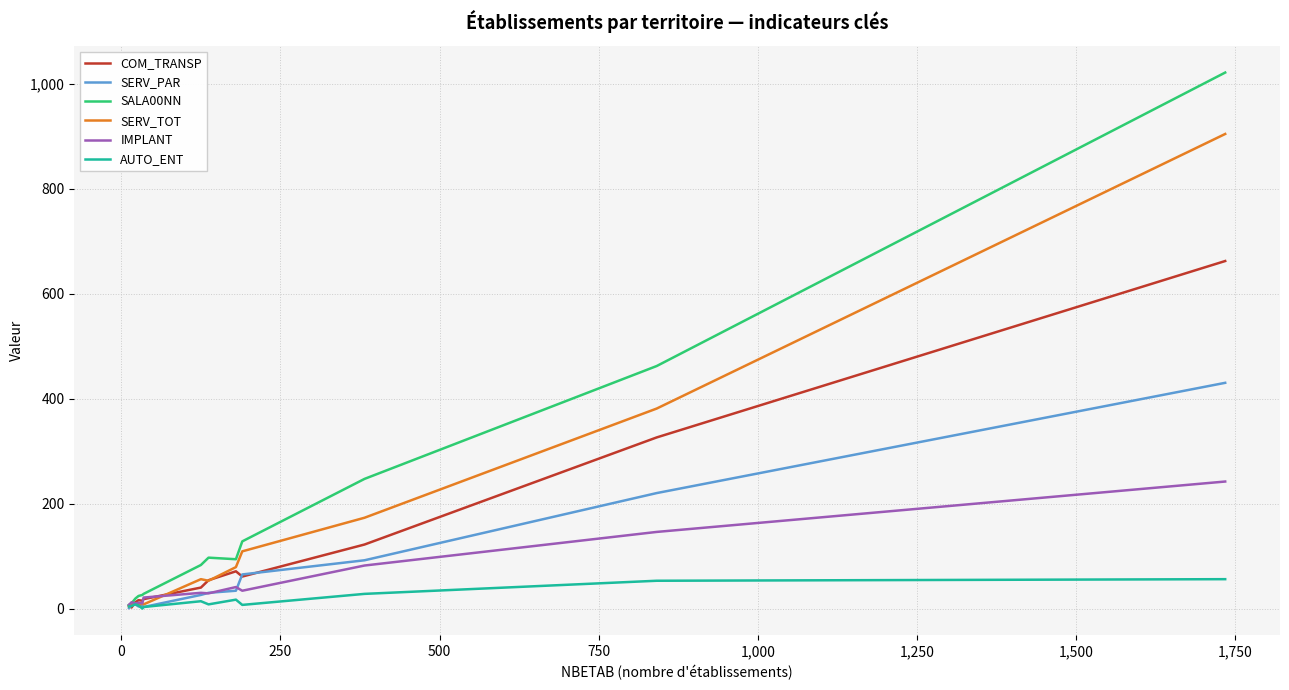

Which series has the largest range (max minus min)?

SALA00NN